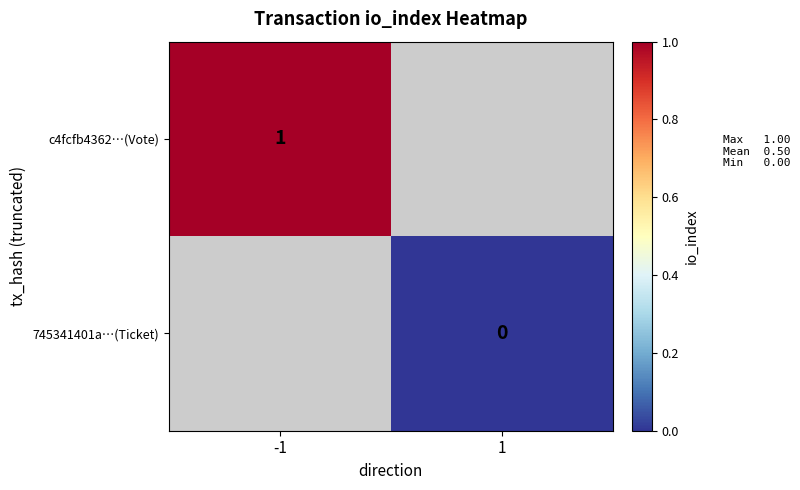

List the series in order of their overall mean, highest first.

c4fcfb4362…(Vote), 745341401a…(Ticket)